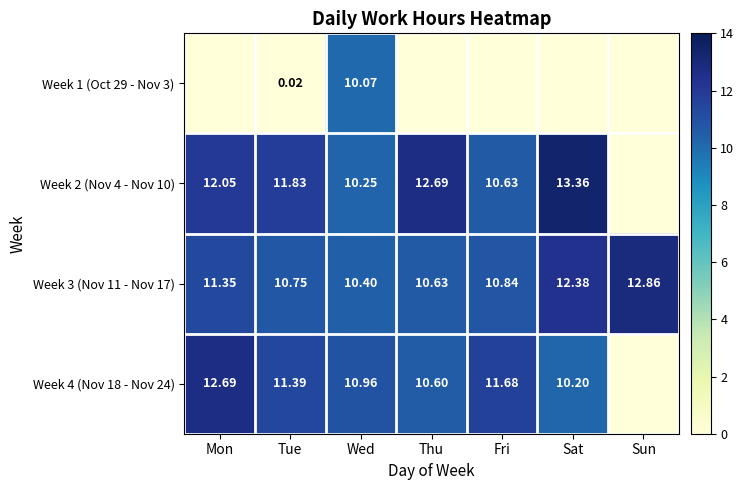

List the labels in order of Week 3 (Nov 11 - Nov 17) value, smallest first.

Wed, Thu, Tue, Fri, Mon, Sat, Sun